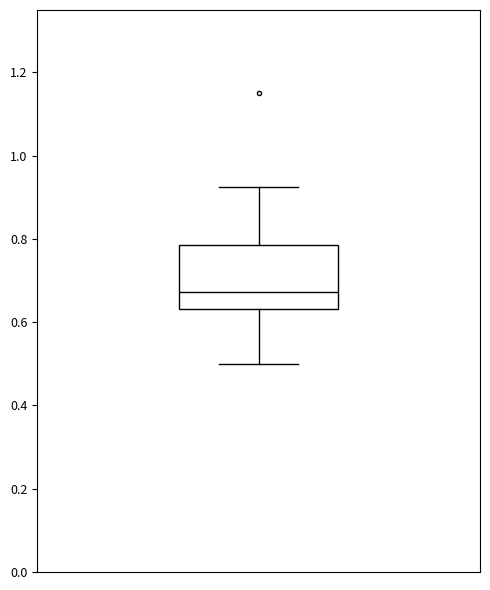

Transcribe this box plot: give where the median line is, the range the box spans, and where the two whiskers end, as read against the y-axis. The values are not printed on the chart, so give them approximately, as read against the axis.

median 0.68, box 0.64 to 0.78, whiskers 0.50 to 0.92